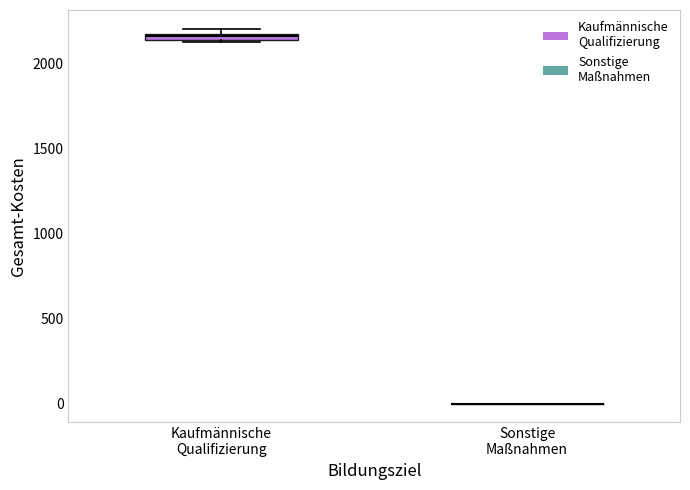

Where is the lower edge of the box for Kaufmännische Qualifizierung on the y-axis? The values are not printed on the chart, so give them approximately, as read against the axis.

2150